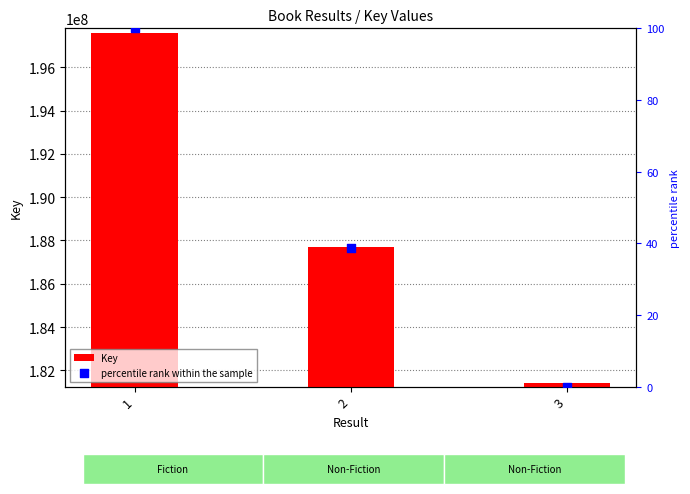

What is the total value across all series at 1?

197603514.0